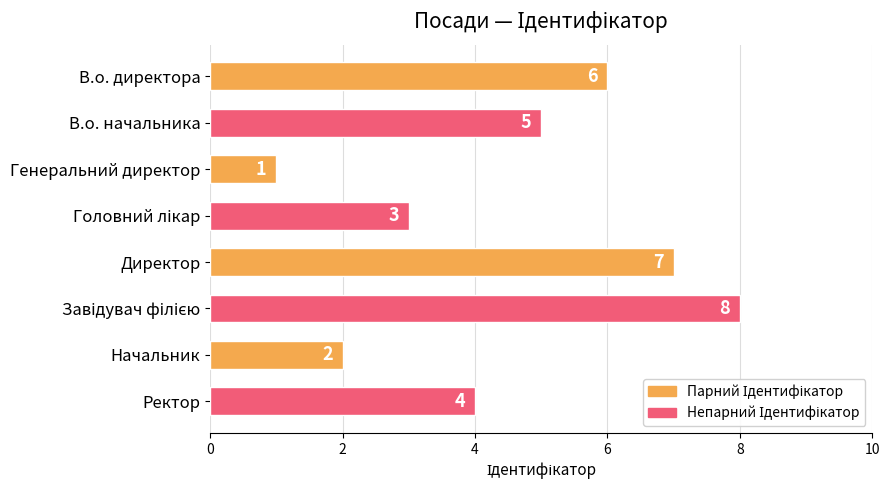

Which label corresponds to the smallest value in the chart?

Генеральний директор